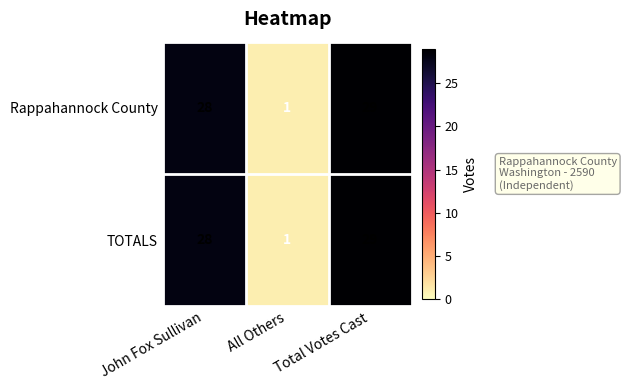

What is the sum of the Rappahannock County values at All Others and Total Votes Cast?

30